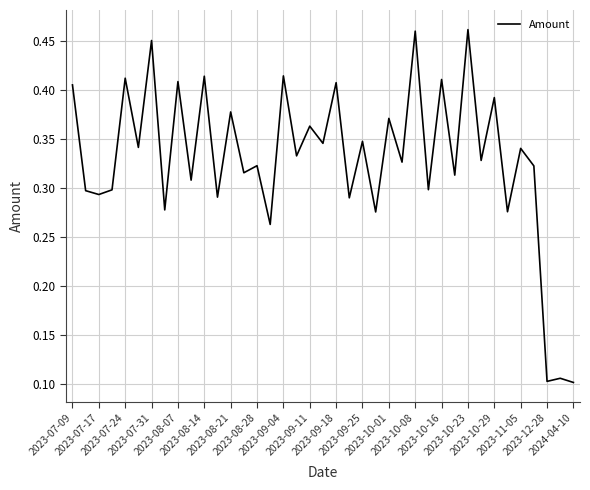

What is the sum of all values?

12.9